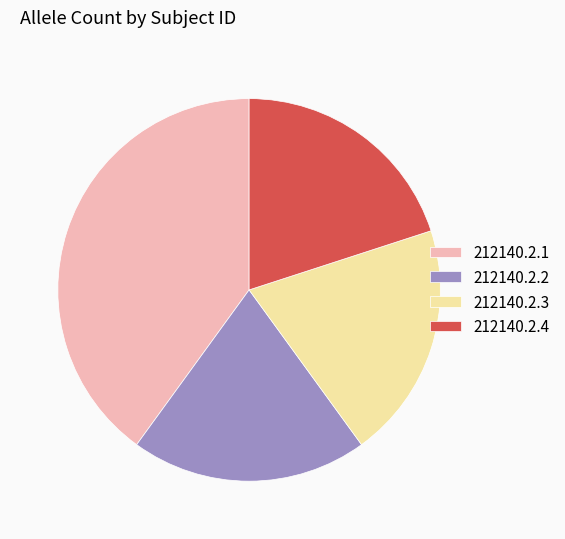

Is it true that 212140.2.1 is 47% of the pie?

False